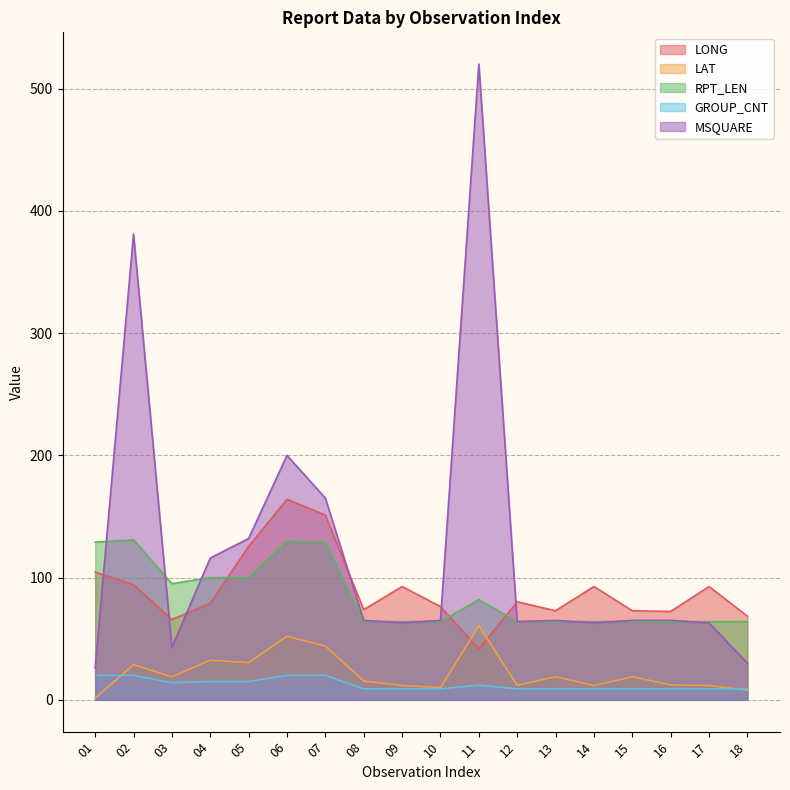

How many lines are shown in the chart?

5